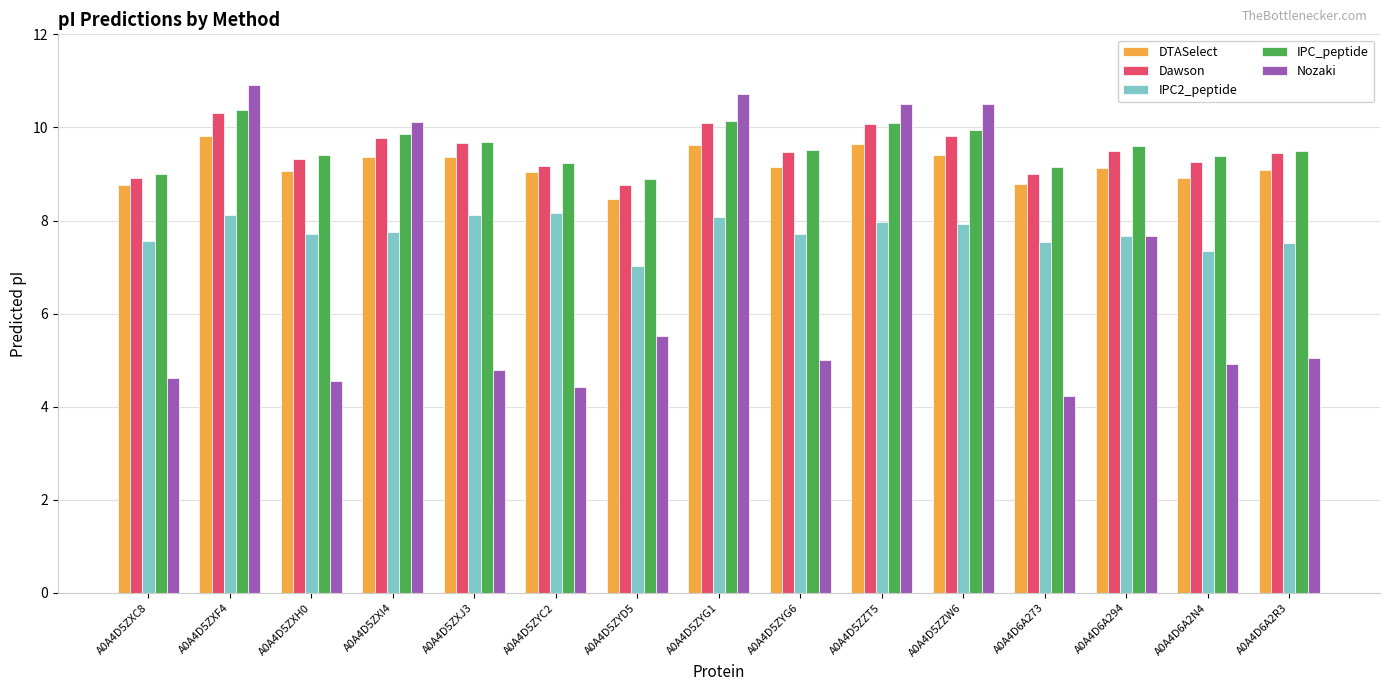

What is the value of the DTASelect bar at the 6th from the left?

9.0